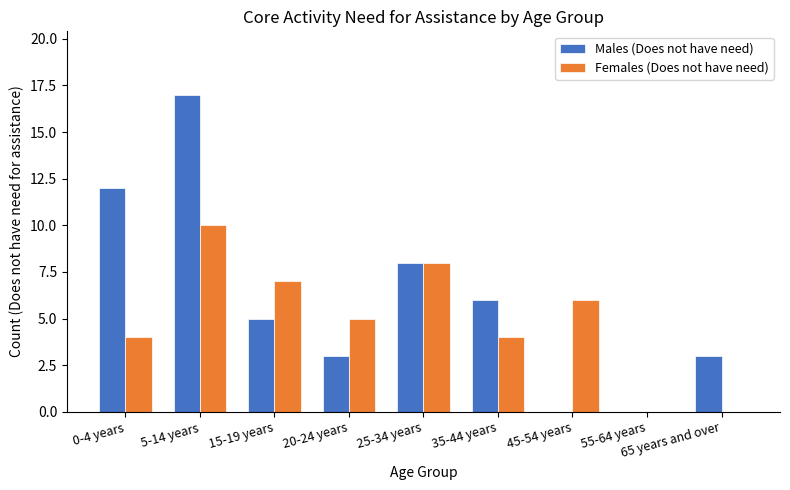

Which series has the widest spread of values?

Males (Does not have need)